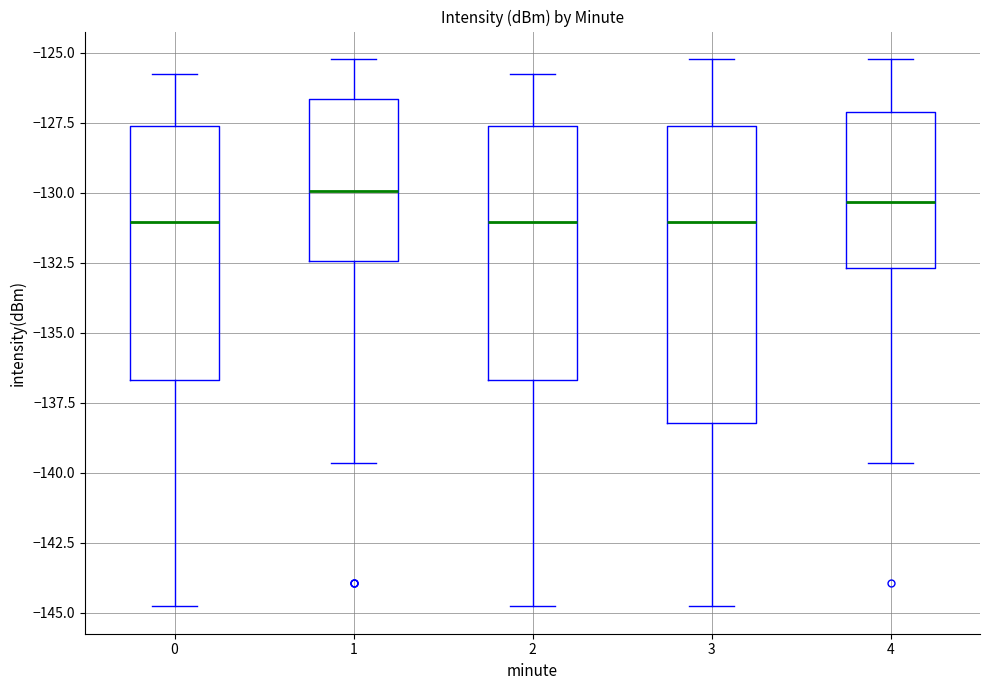

Which box is the tallest, from its lower edge to its upper edge?

3